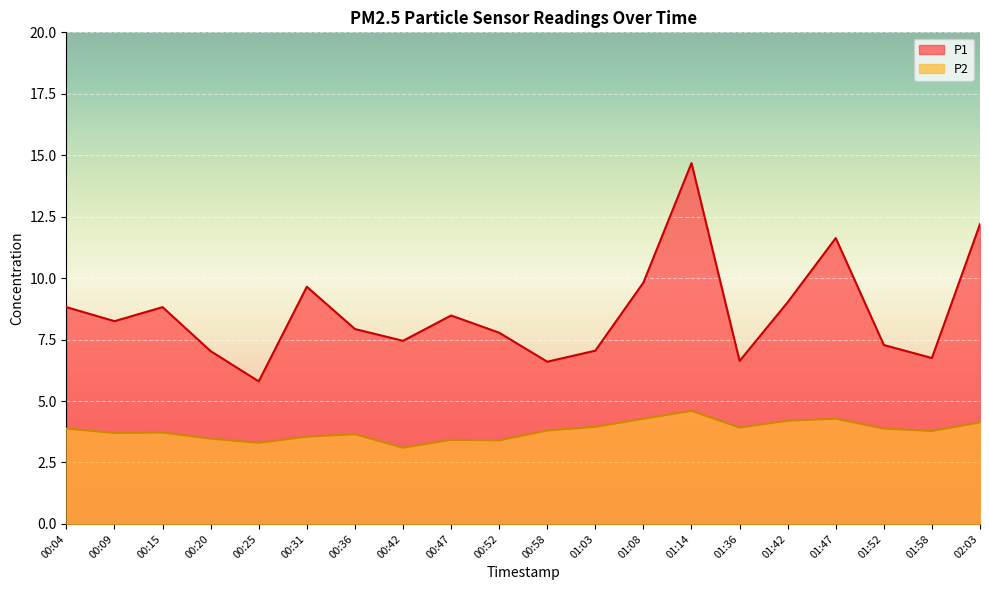

Is it true that P2 equals 1.2 at 01:14?

False